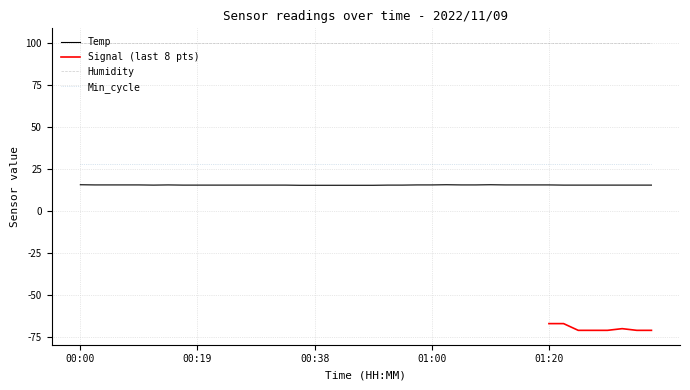

What is the difference between the highest and lowest values at 01:22?

166.9